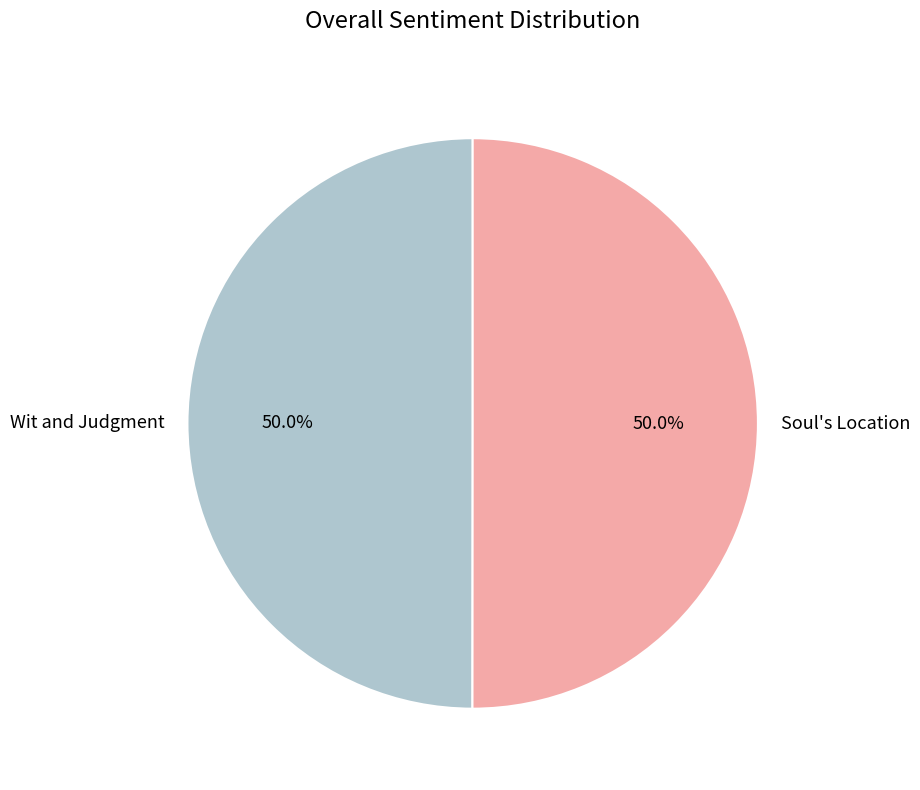

Do Soul's Location and Wit and Judgment together represent more than half of the pie?

Yes